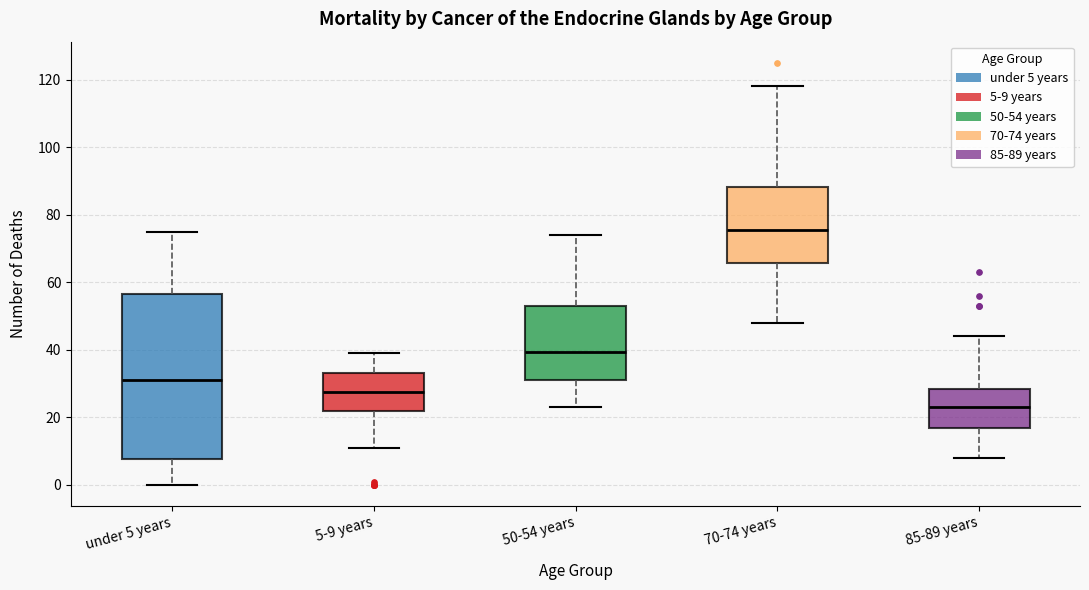

Reading left to right, transcribe this box plot: for each box, give where its median line is, the range the box spans, and where its two whiskers end, as read against the y-axis. The values are not printed on the chart, so give them approximately, as read against the axis.

under 5 years: median 32, box 8 to 56, whiskers 0 to 76
5-9 years: median 28, box 22 to 34, whiskers 12 to 40
50-54 years: median 40, box 32 to 54, whiskers 24 to 74
70-74 years: median 76, box 66 to 88, whiskers 48 to 118
85-89 years: median 24, box 16 to 28, whiskers 8 to 44